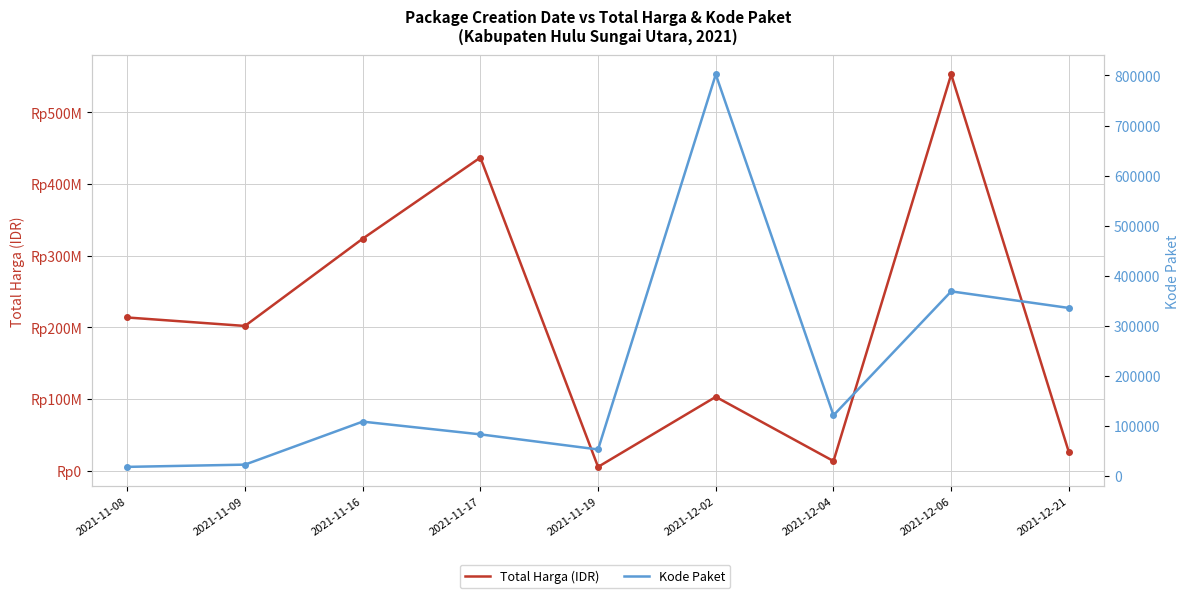

Rank the series at 2021-12-02 from highest to lowest value.

Total Harga (IDR), Kode Paket